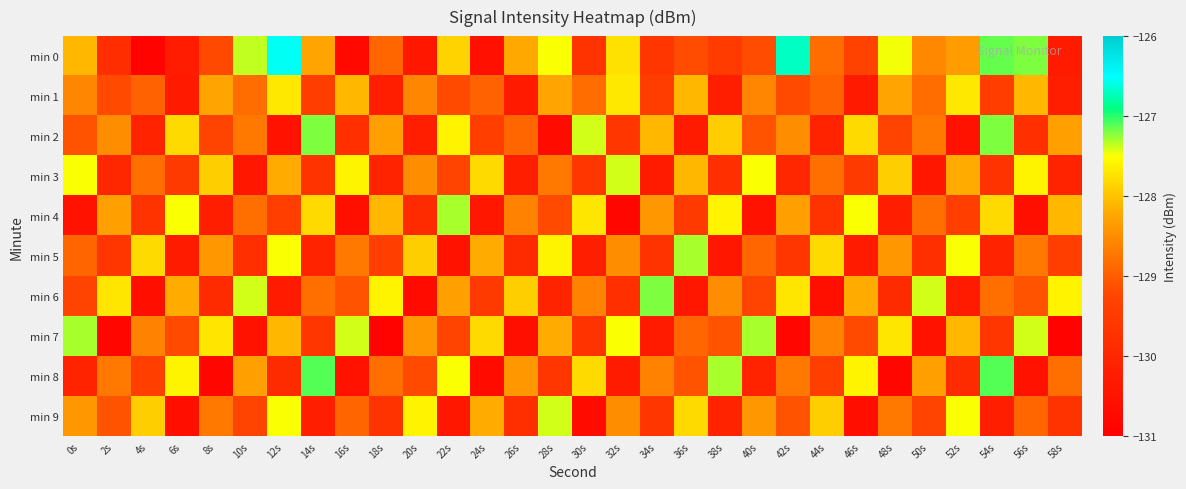

What is the total value across all series at 6s?

-1291.3